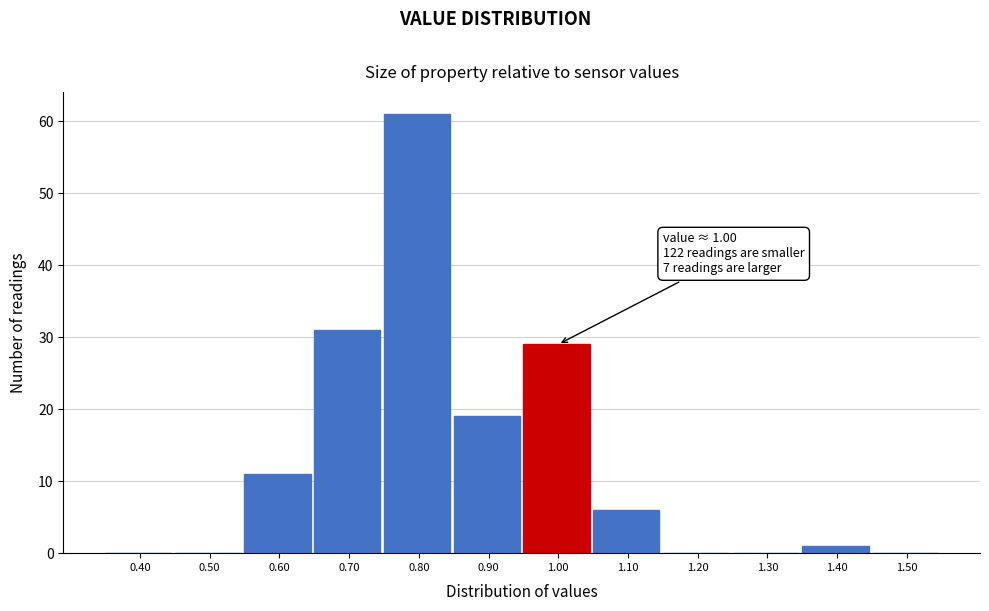

Reading left to right, what are all the values shown in this chart?

0.40=0	0.50=0	0.60=11	0.70=31	0.80=61	0.90=19	1.00=29	1.10=6	1.20=0	1.30=0	1.40=1	1.50=0